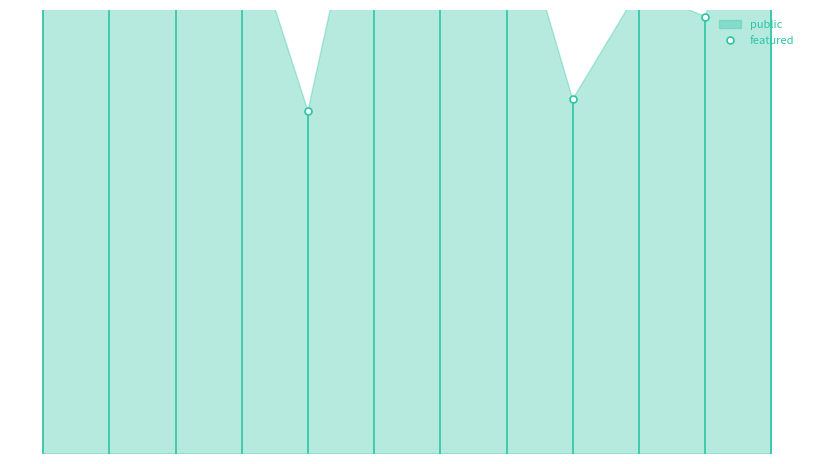

Between 0 and 2, which is larger?

2